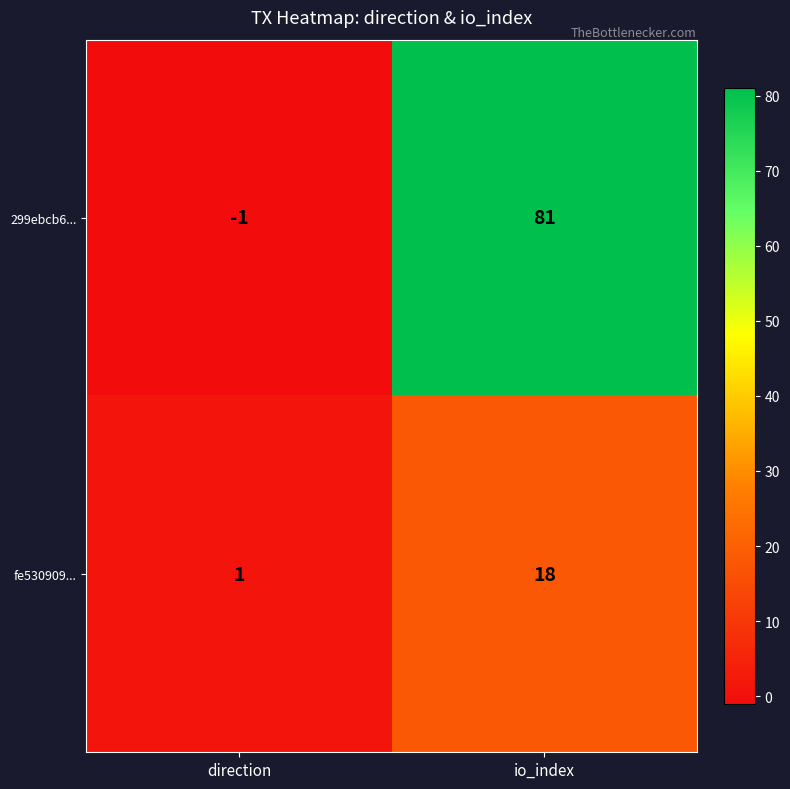

What is the sum of the 299ebcb6... values at io_index and direction?

80